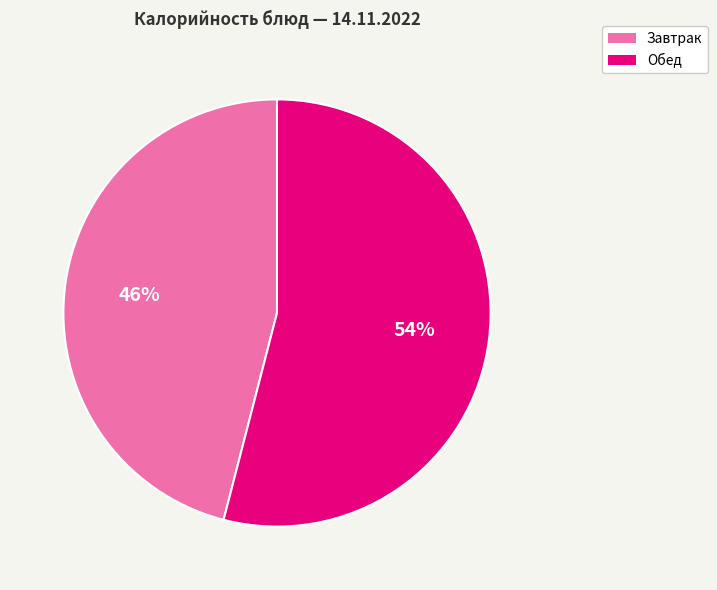

Rank the categories by value from highest to lowest.

Обед, Завтрак